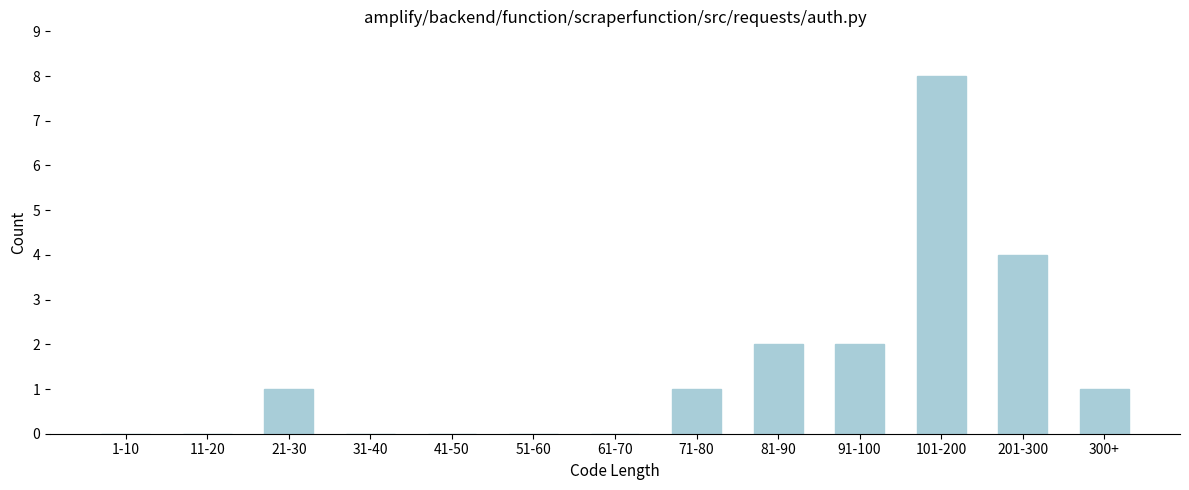

Reading left to right, extract all data points from this chart.

1-10=0	11-20=0	21-30=1	31-40=0	41-50=0	51-60=0	61-70=0	71-80=1	81-90=2	91-100=2	101-200=8	201-300=4	300+=1